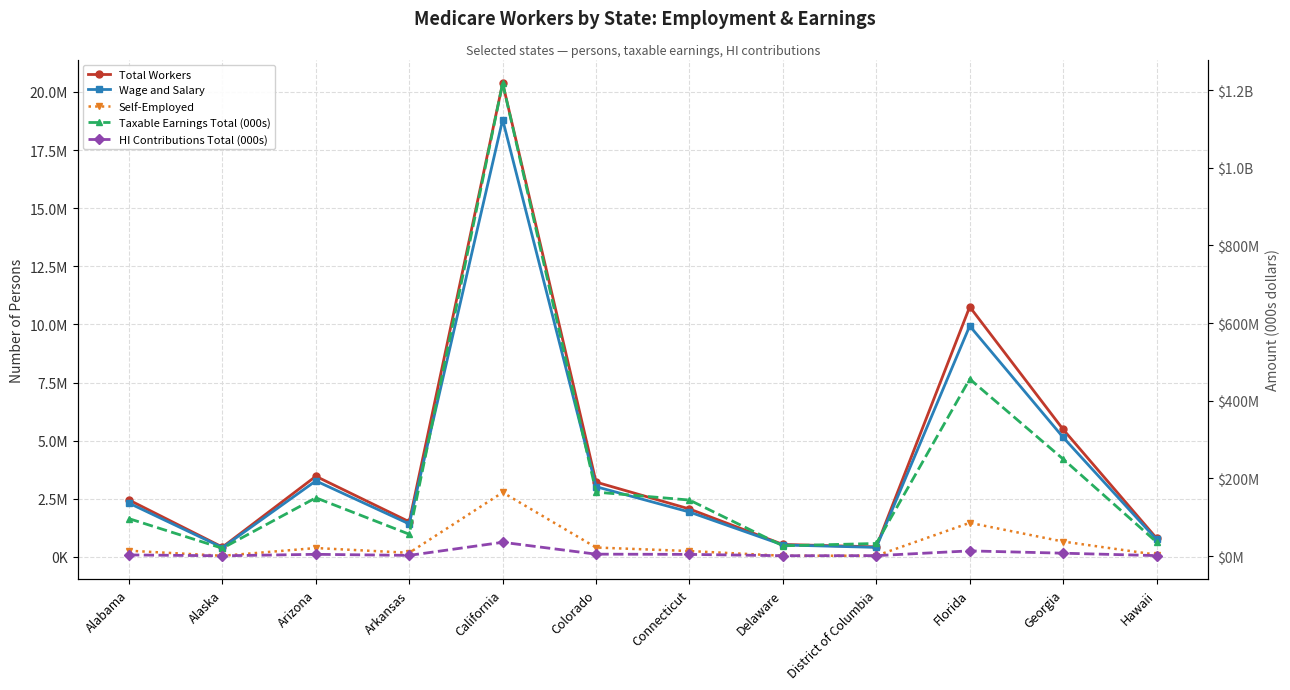

How many lines are shown in the chart?

5